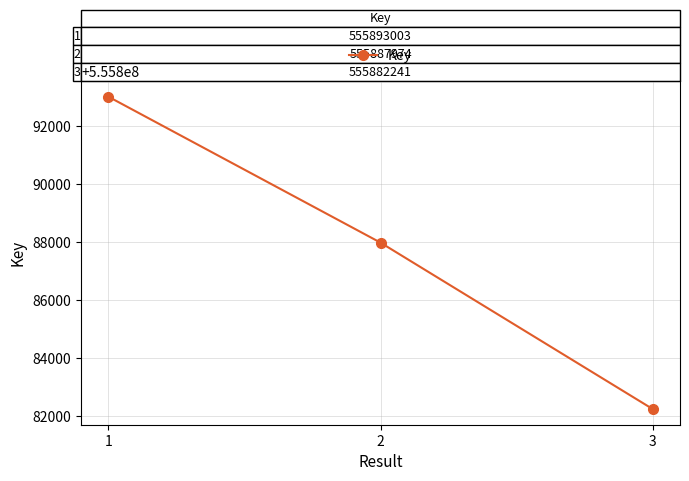

Reading left to right, extract all data points from this chart.

1=555893003	2=555887974	3=555882241